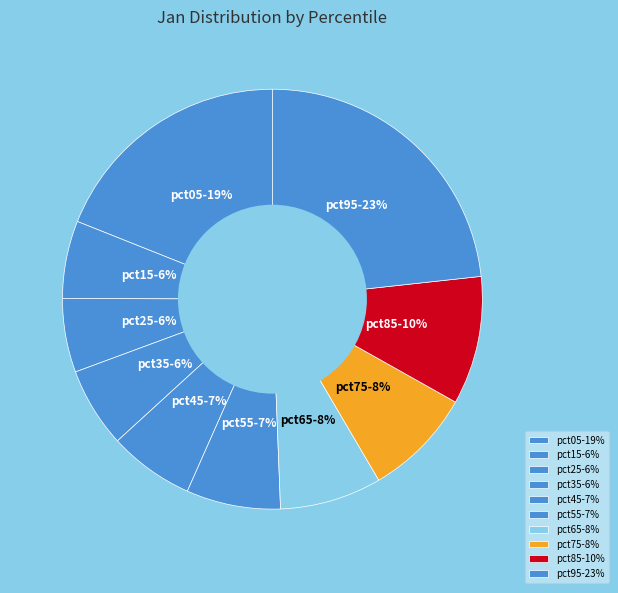

To the nearest percent, what is the combined percentage of pct15 and pct35?

12%